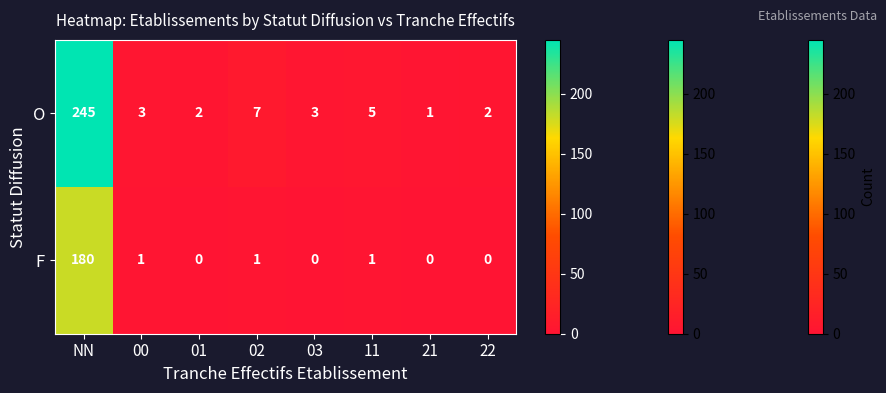

Count the number of data series in this chart.

2